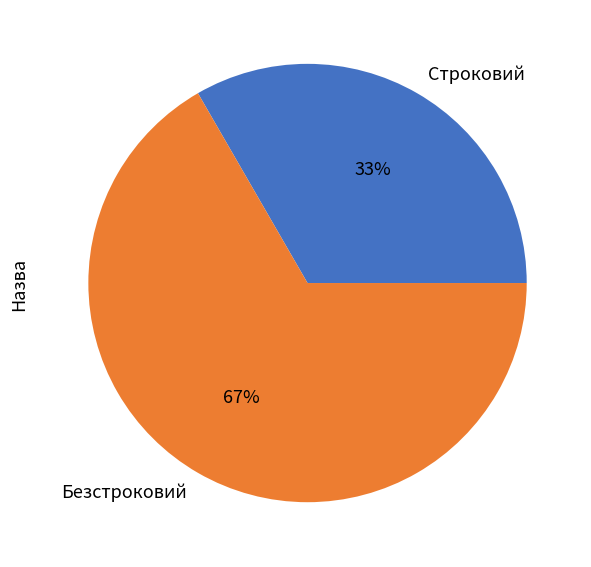

Between Строковий and Безстроковий, which is larger?

Безстроковий